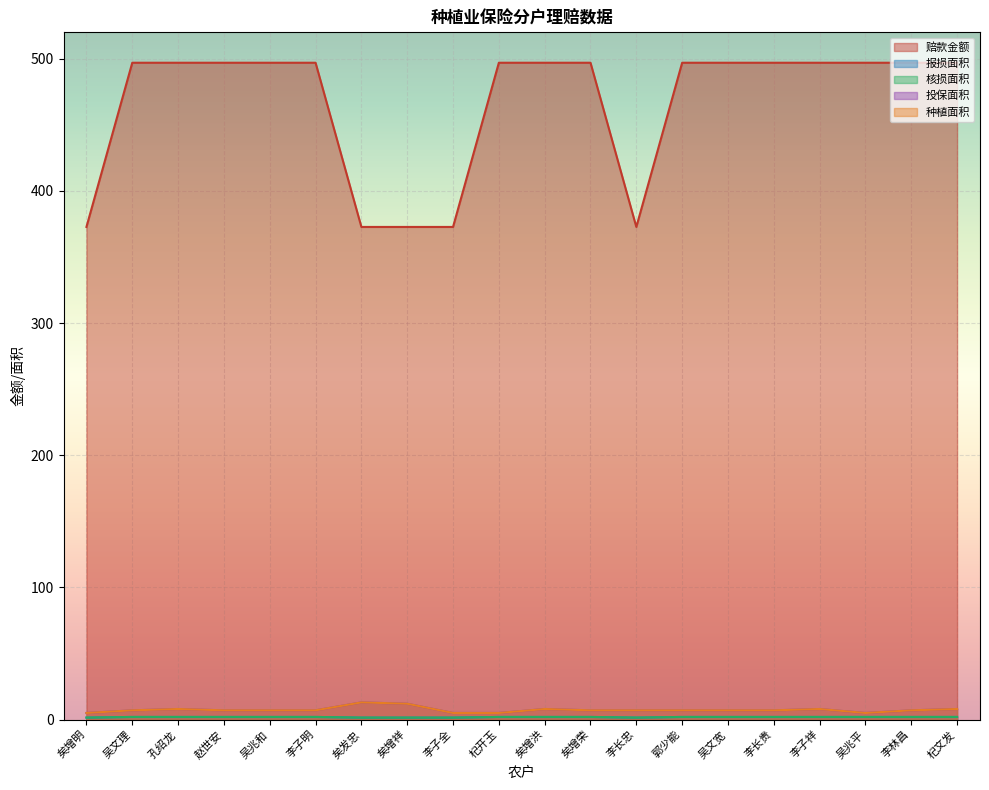

What is the average value of the 赔款金额 series?

465.9